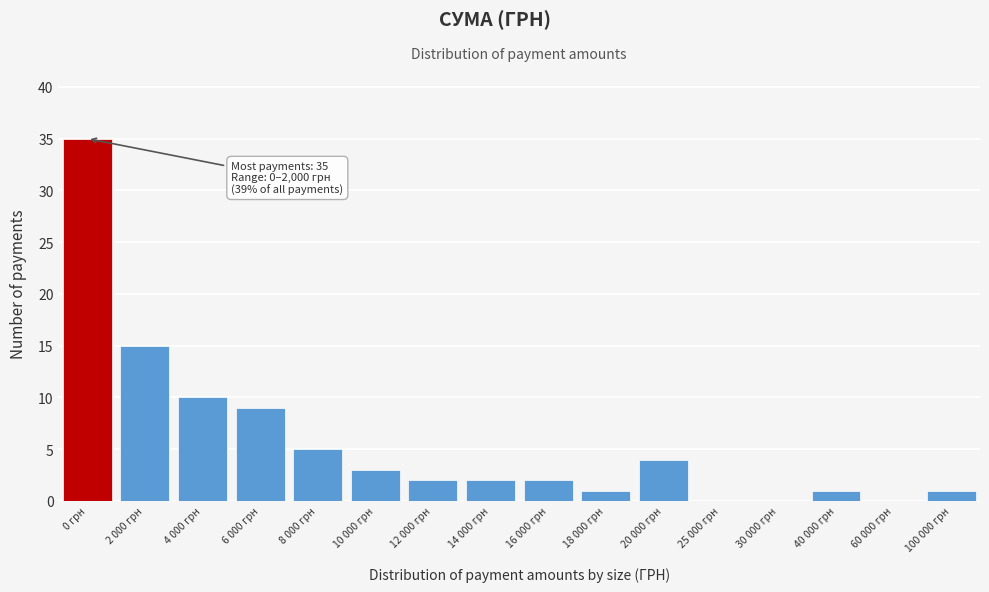

Reading right to left, extract all data points from this chart.

100 000 грн=1	60 000 грн=0	40 000 грн=1	30 000 грн=0	25 000 грн=0	20 000 грн=4	18 000 грн=1	16 000 грн=2	14 000 грн=2	12 000 грн=2	10 000 грн=3	8 000 грн=5	6 000 грн=9	4 000 грн=10	2 000 грн=15	0 грн=35